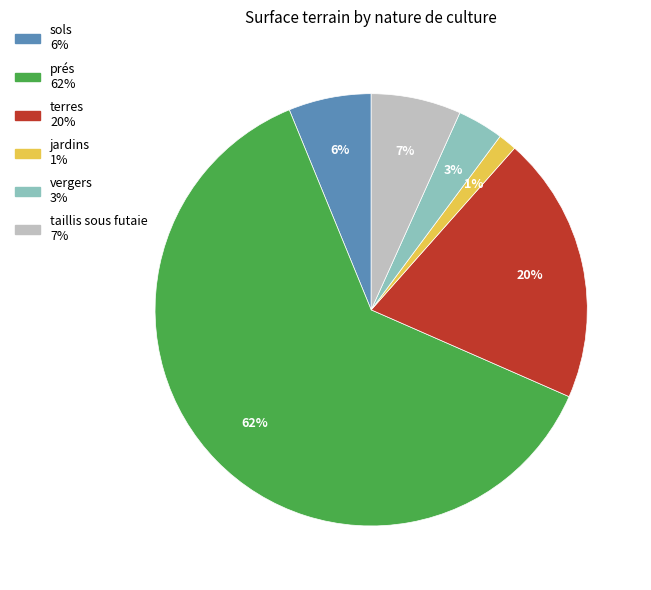

Is there any slice that represents more than half of the pie?

Yes